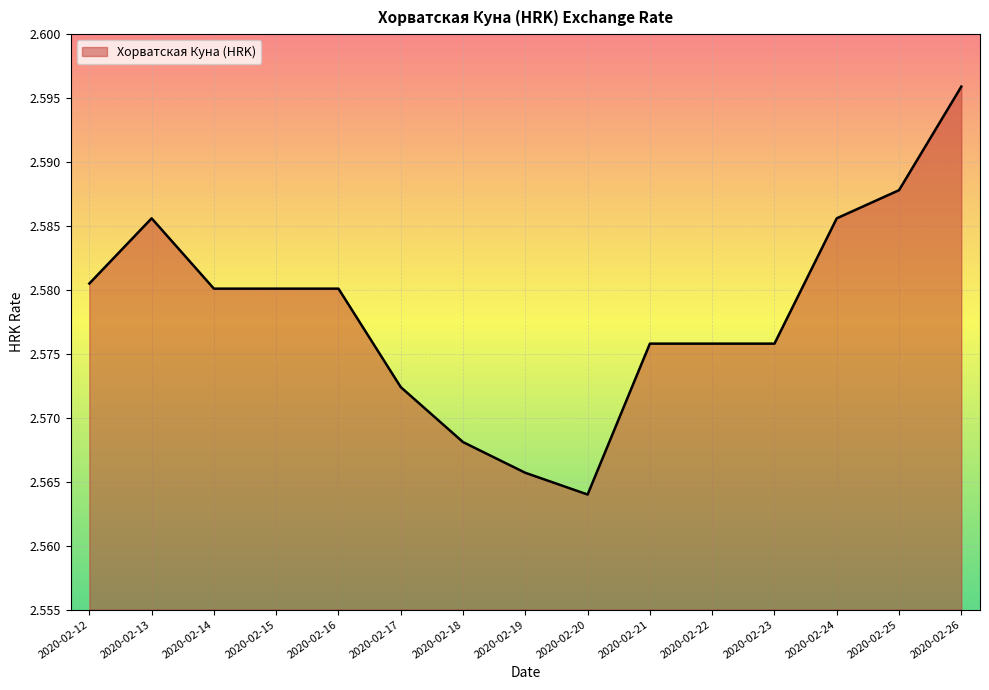

Is it true that the value at 2020-02-20 is 3.5?

False